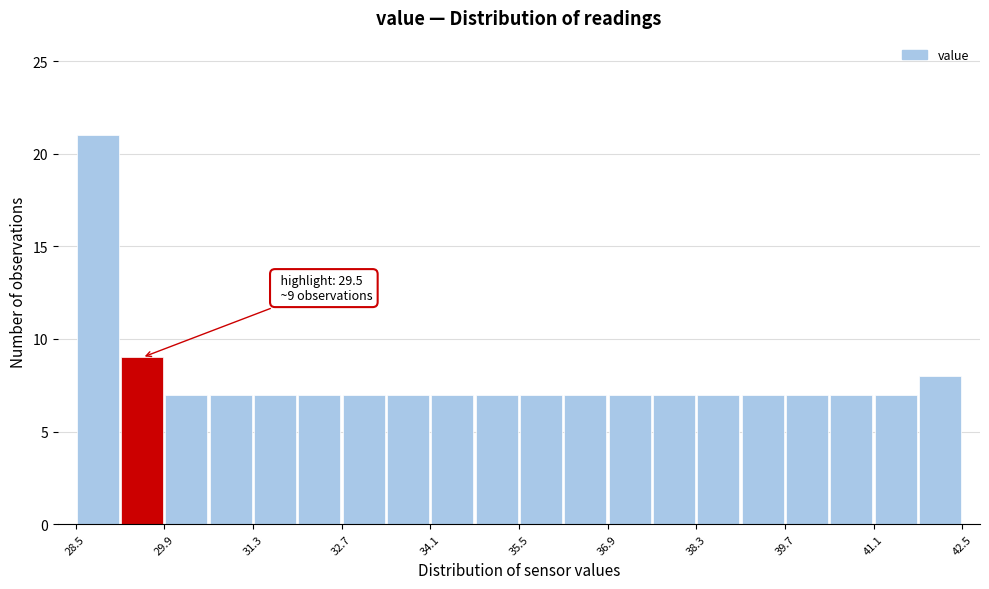

Read against the x-axis, roughly where is the centre of the tallest bar?

28.8